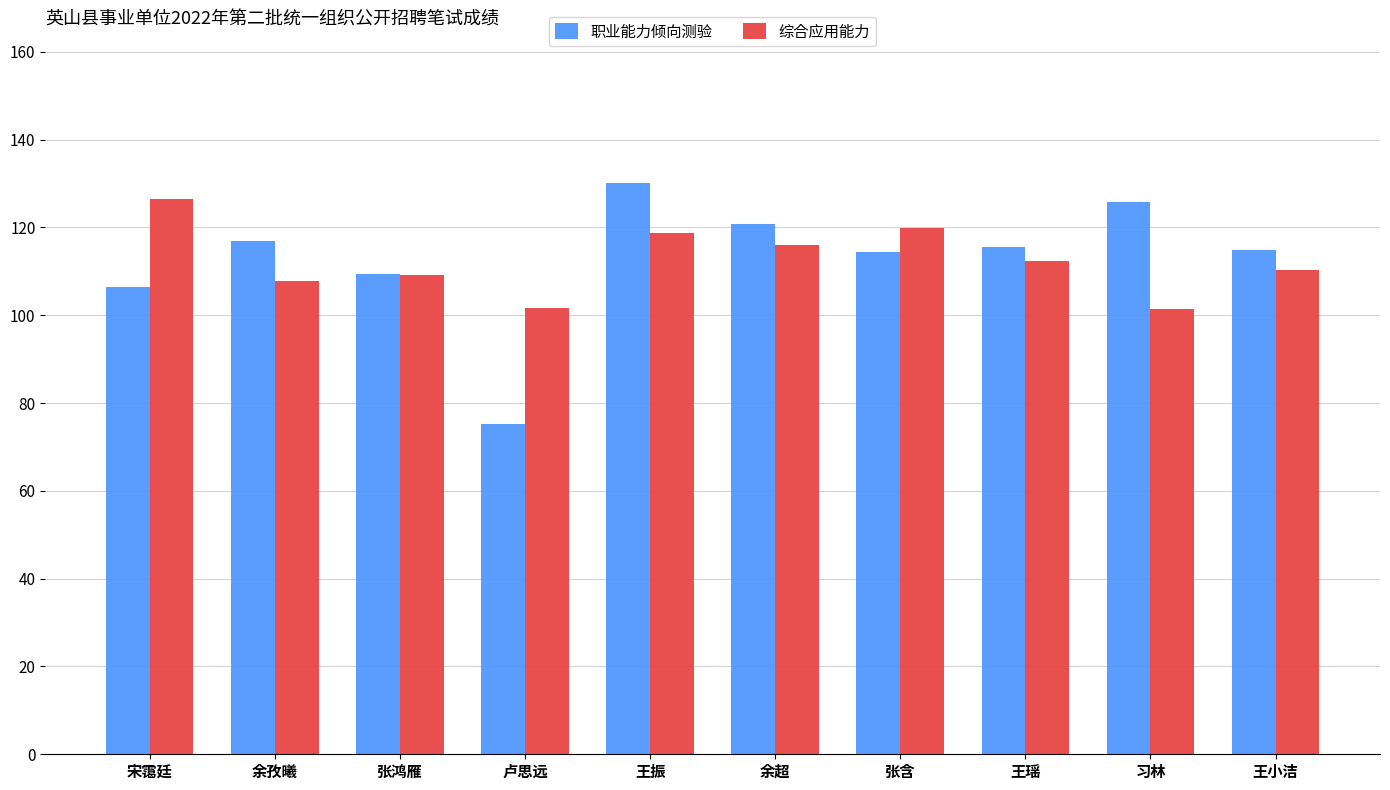

At which label does 职业能力倾向测验 reach its peak?

王振